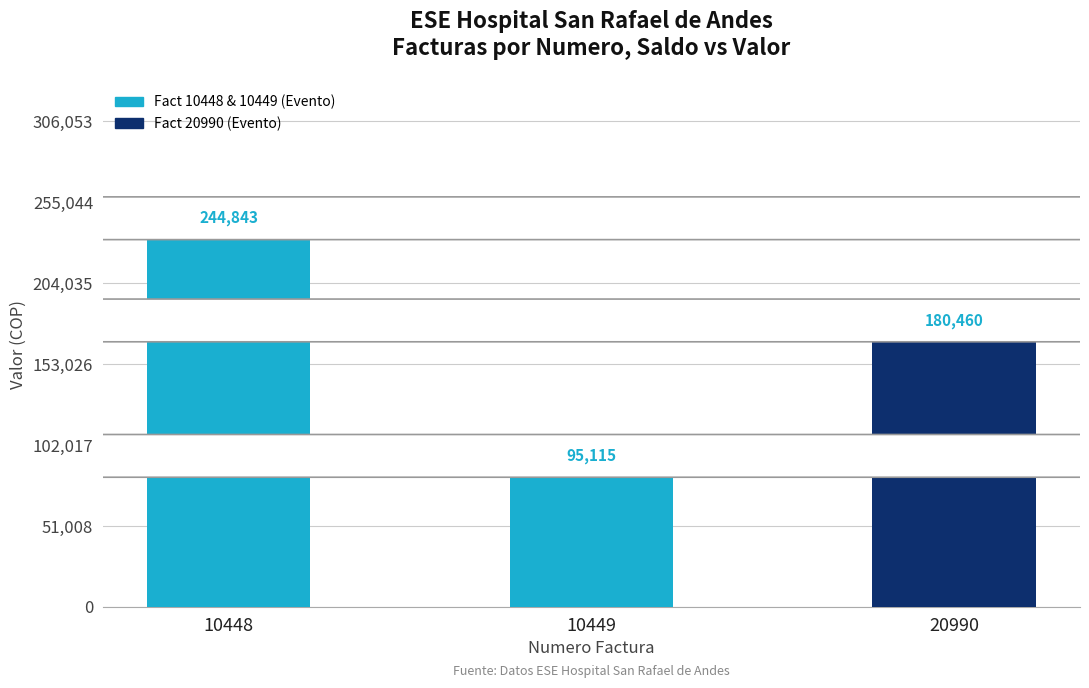

What is the ratio of the value at 10448 to the value at 10449?

2.6